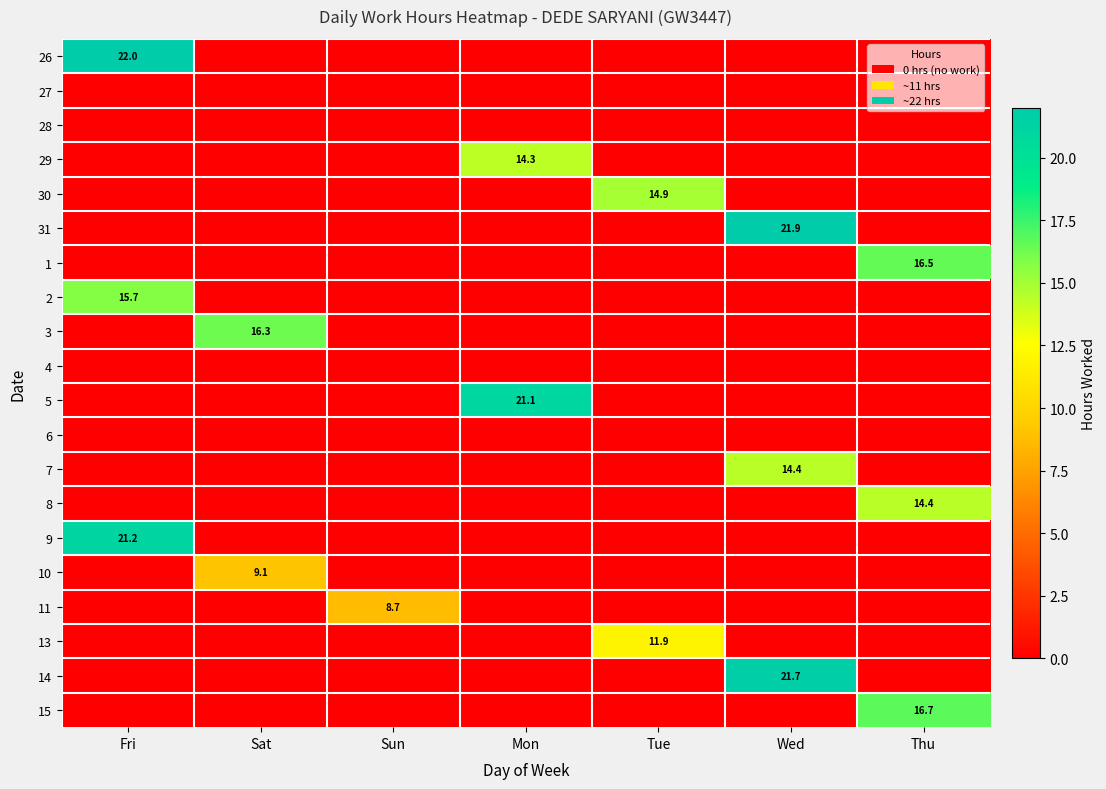

Rank the categories by 1 value from highest to lowest.

Thu, Fri, Sat, Sun, Mon, Tue, Wed